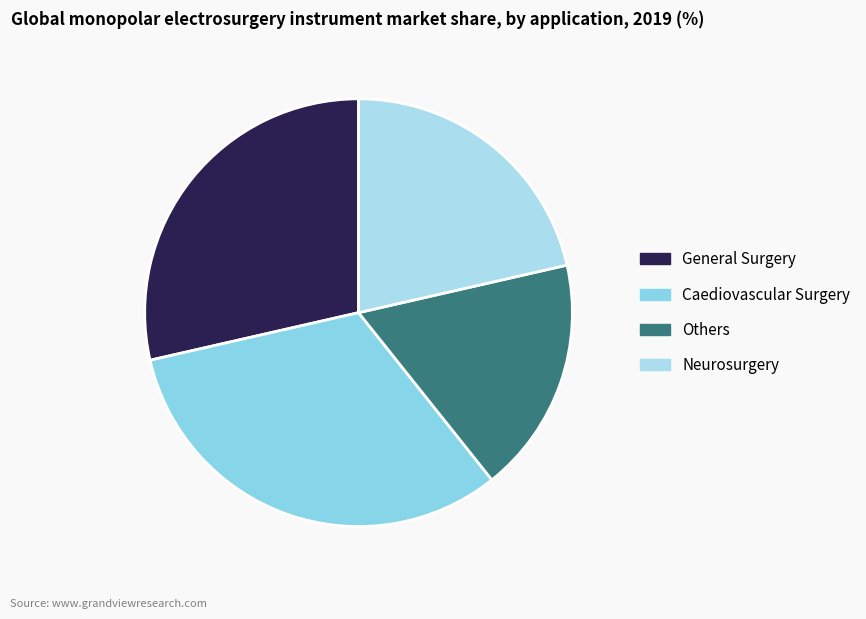

How many segments does this pie chart have?

4